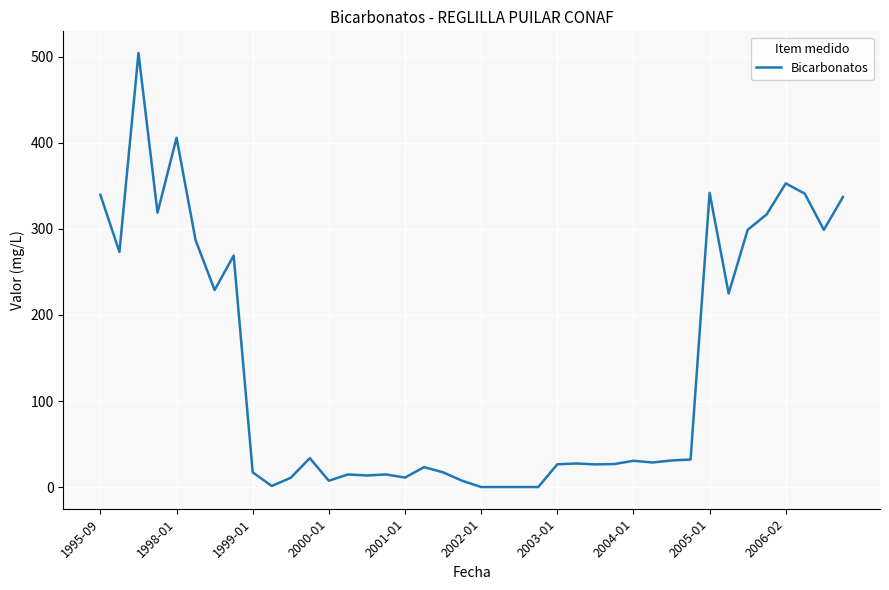

What is the maximum value shown in the chart?

504.5